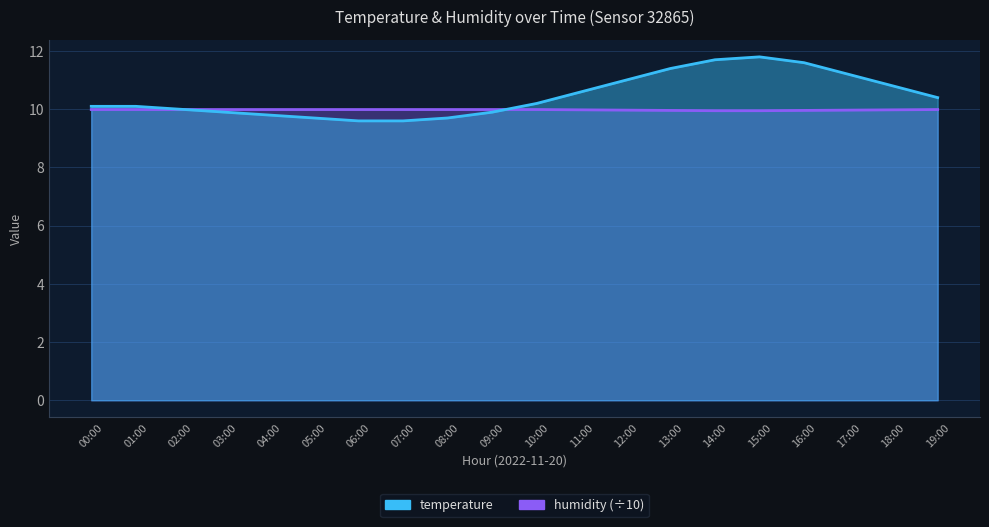

Which series has the largest range (max minus min)?

temperature